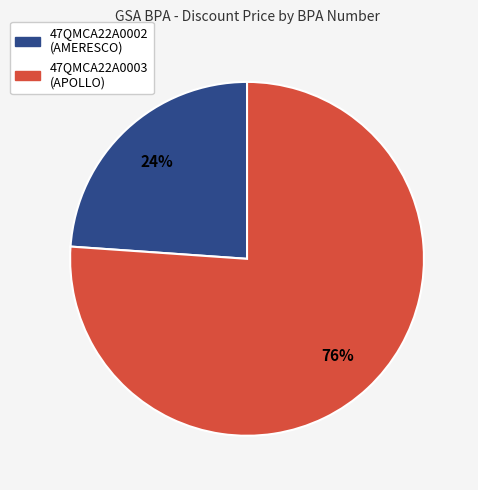

Combined, do 47QMCA22A0003 (APOLLO) and 47QMCA22A0002 (AMERESCO) account for over 50%?

Yes